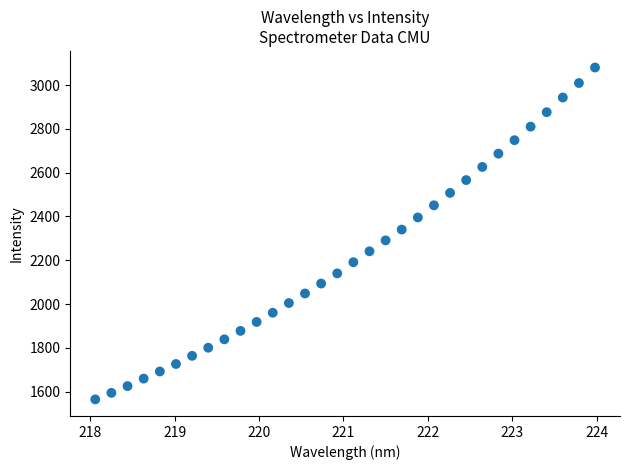

What is the range of Y values (max minus min)?

1515.6